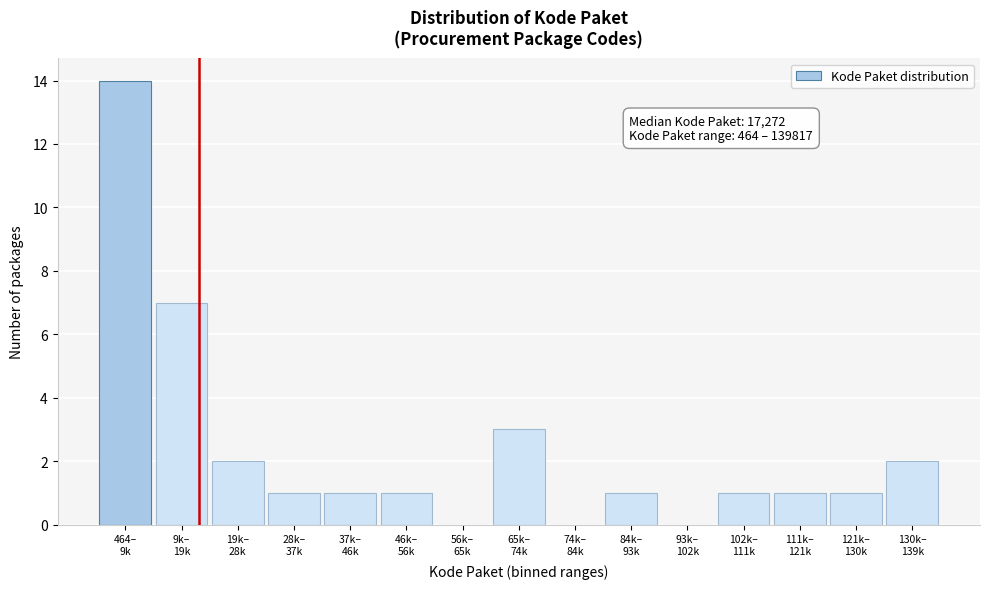

What is the sum of all values?

35